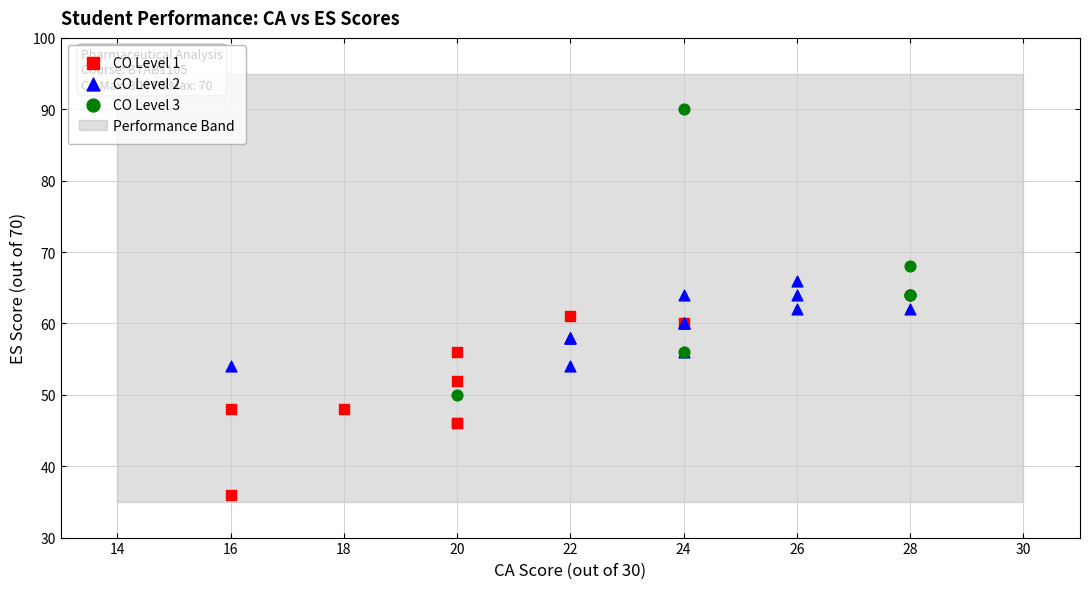

Which series contains the highest Y value?

CO Level 3